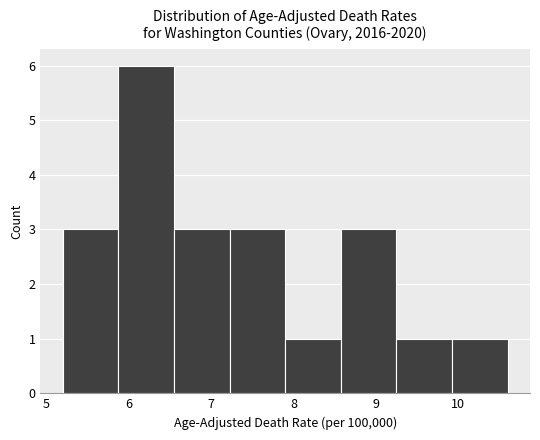

Which range on the x-axis has the tallest bar?

5.9 to 6.6